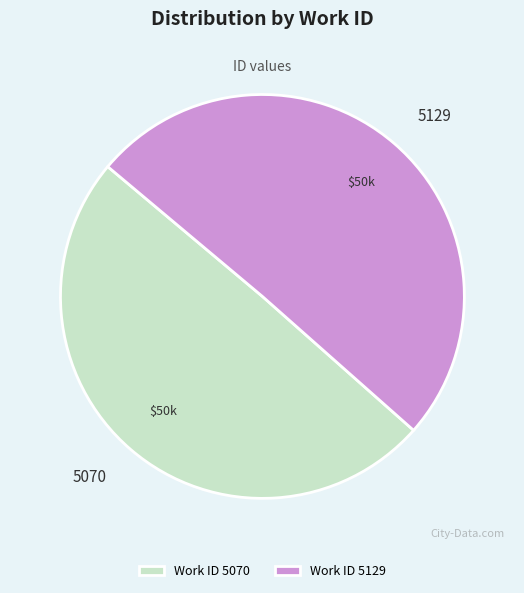

Count the number of slices in the pie.

2